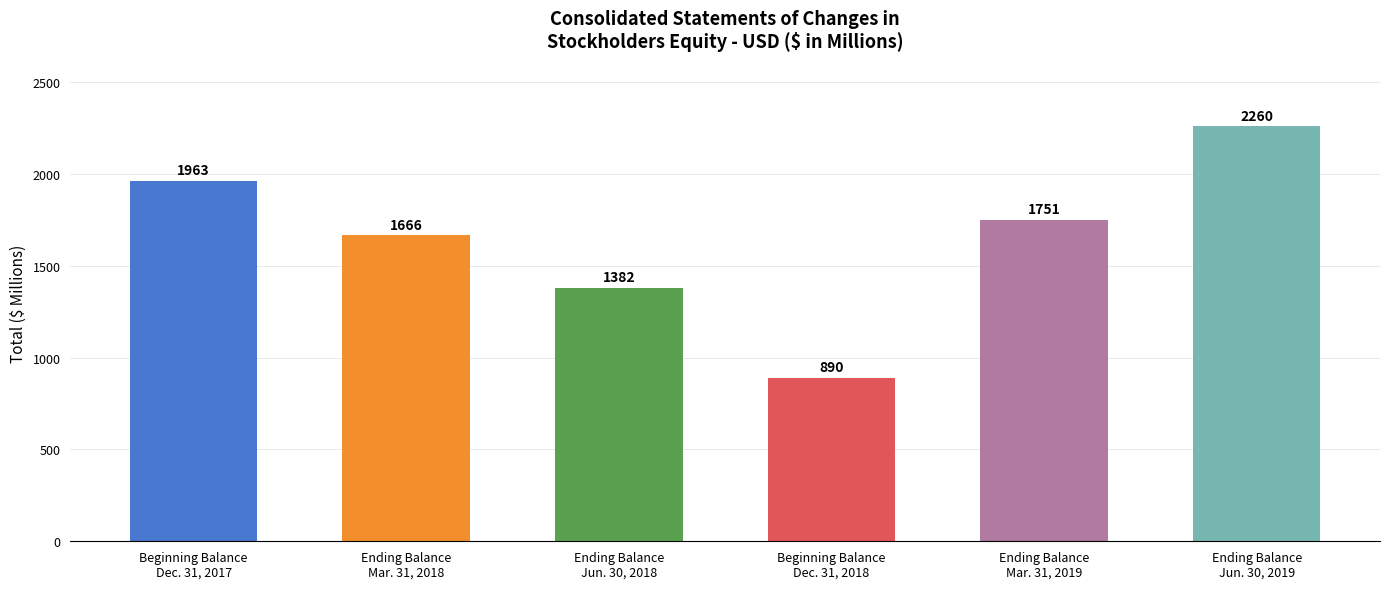

What is the change in value from Beginning Balance
Dec. 31, 2018 to Ending Balance
Mar. 31, 2019?

+861